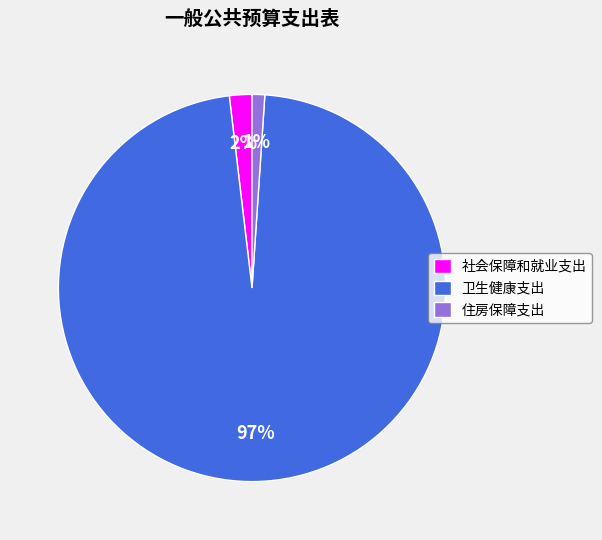

Which slice is the largest?

卫生健康支出